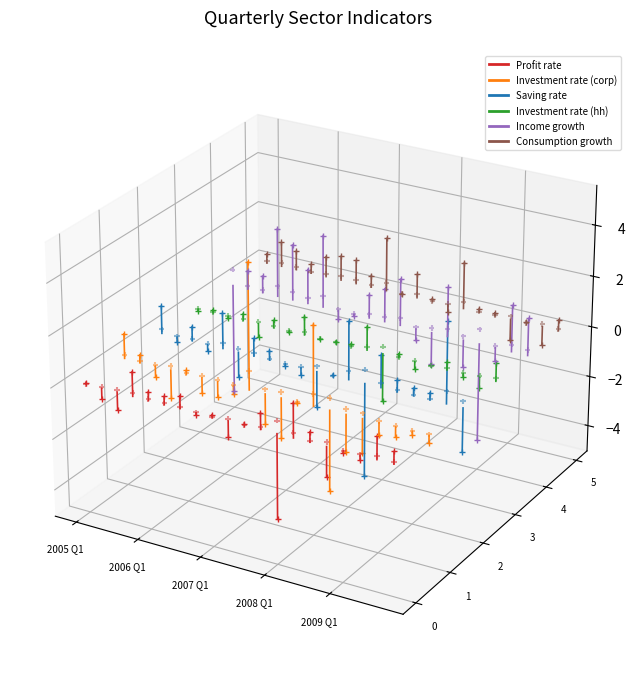

Which series contains the lowest Y value?

Income growth